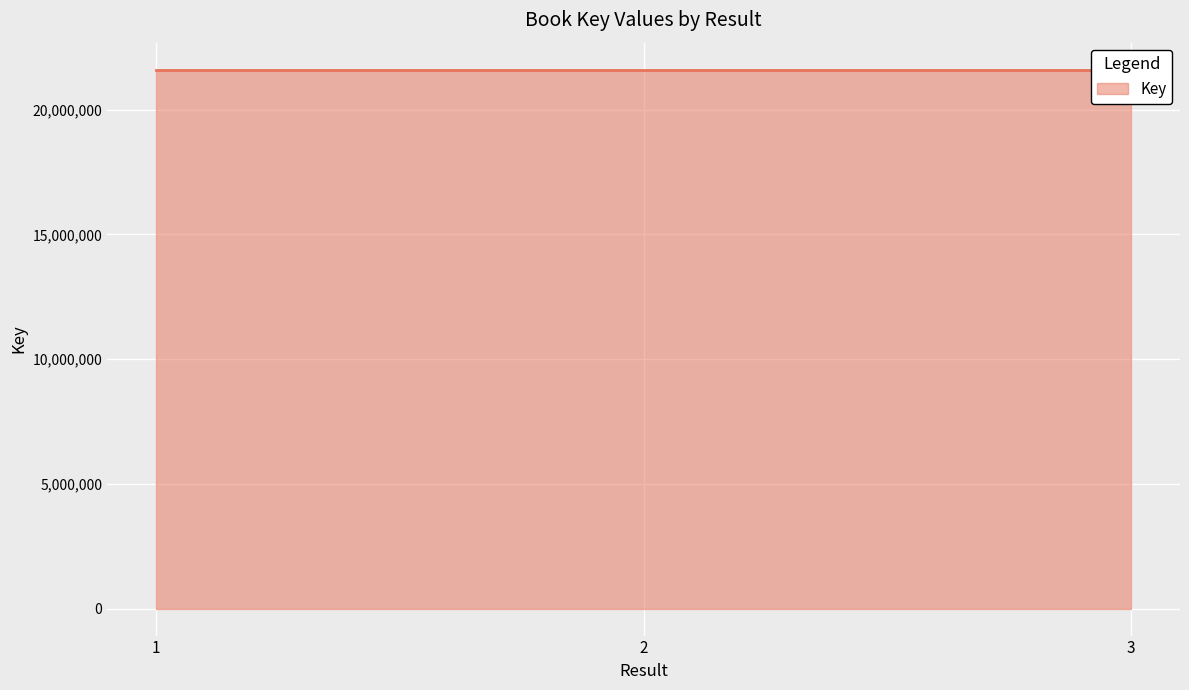

Rank the categories by value from lowest to highest.

3, 2, 1